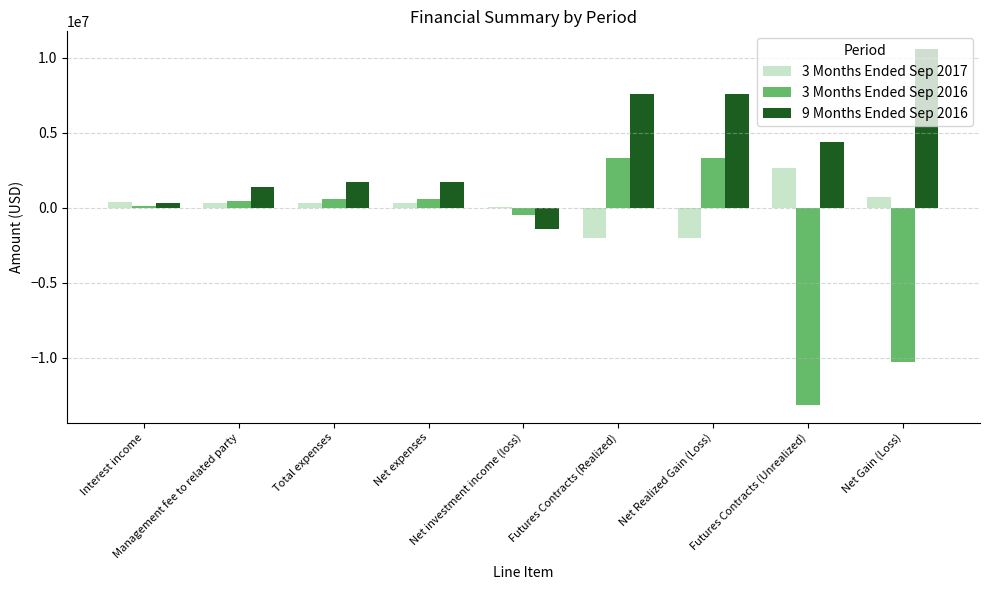

What value does the 9 Months Ended Sep 2016 series have at Net Realized Gain (Loss), to the nearest 10?

7588350